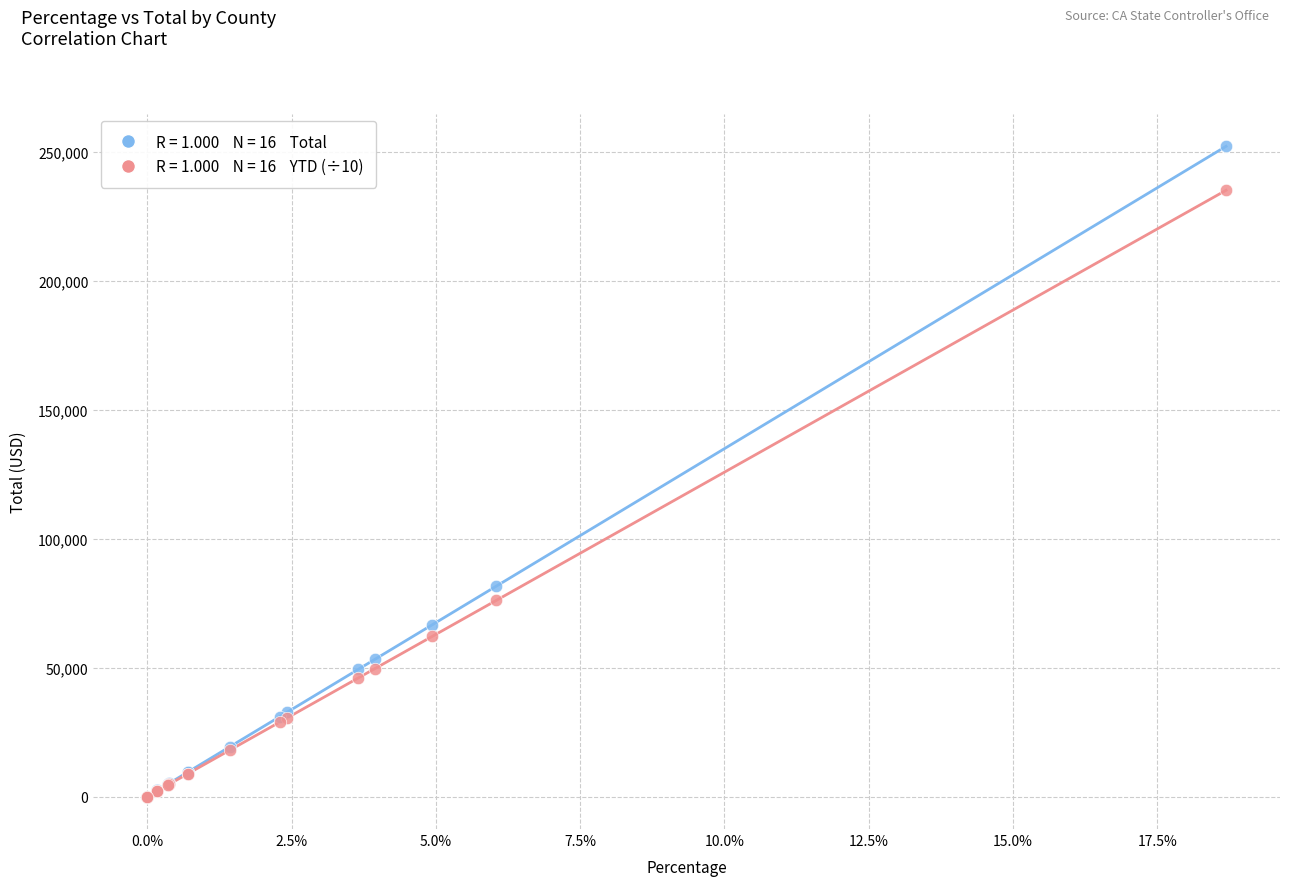

Across all series, what Y value is closest to 126064?

81585.5